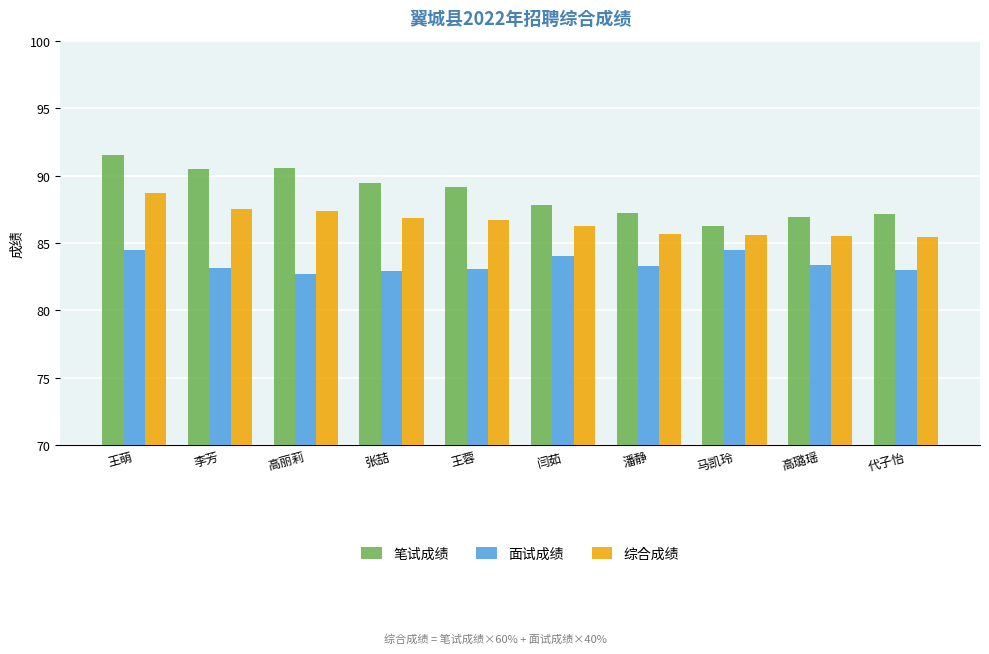

What is the average value of the 综合成绩 series?

86.6